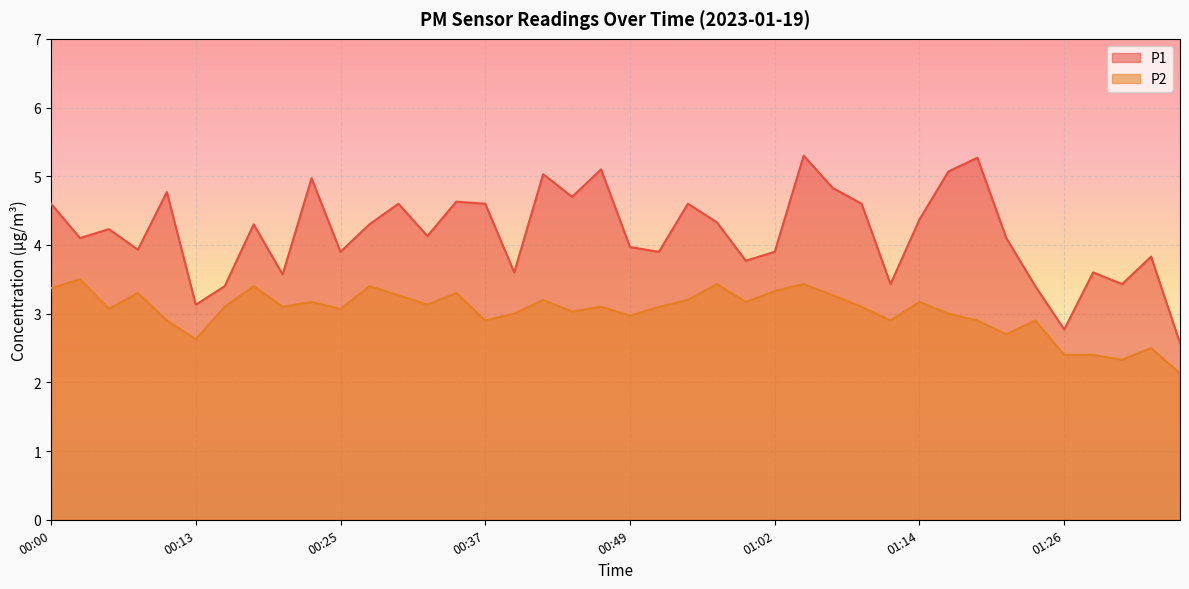

What is the minimum value shown in the chart?

2.1